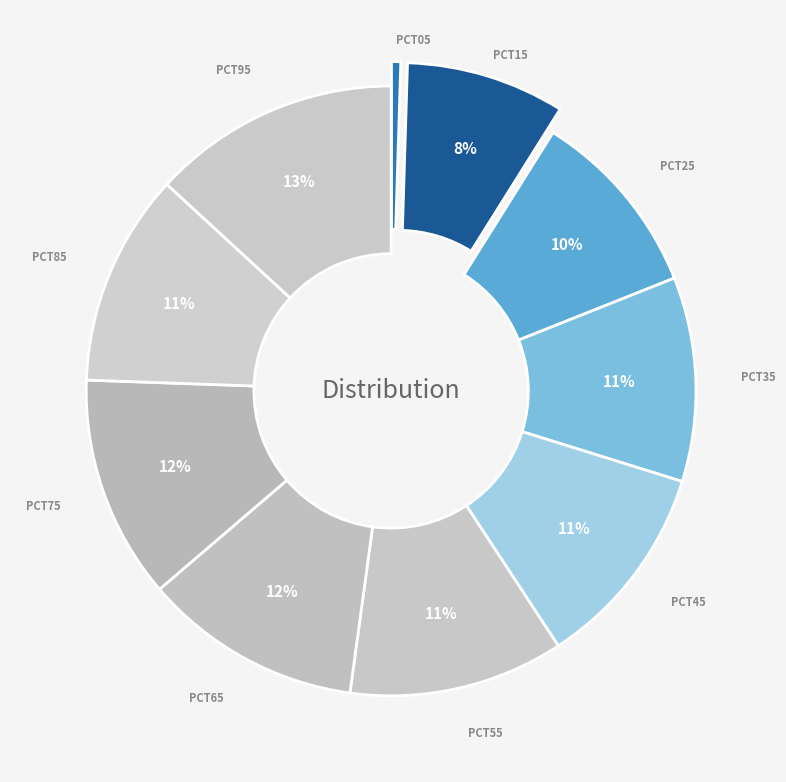

What is the largest slice in the pie chart?

pct95